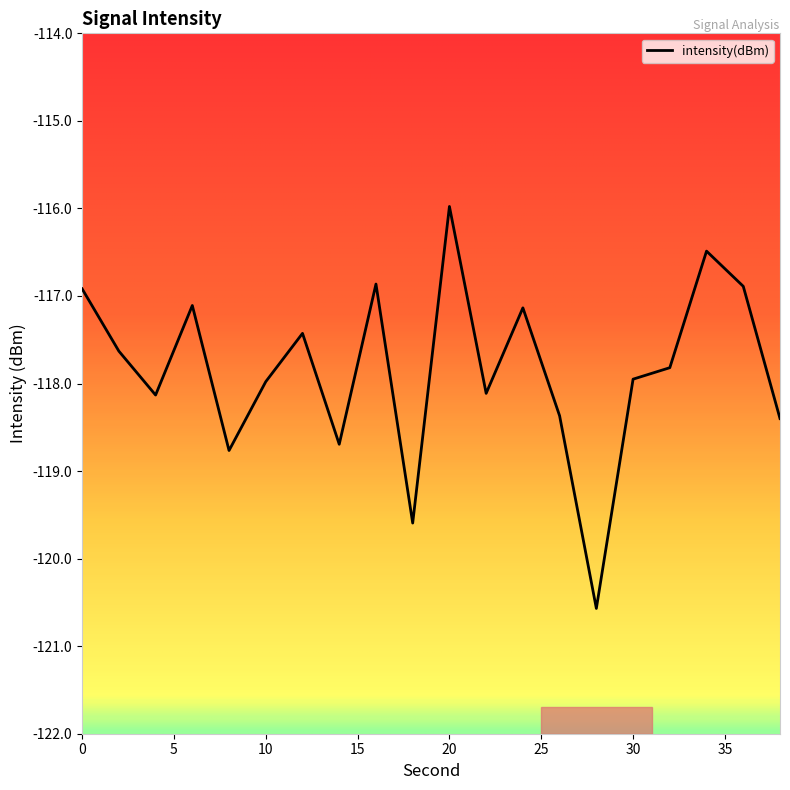

What is the smallest value displayed?

-120.6